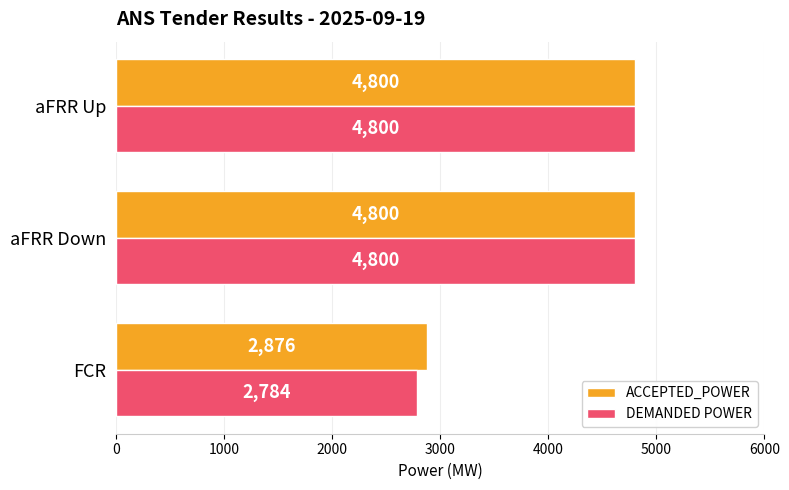

What is the difference between the maximum and minimum values in the DEMANDED POWER series?

2016